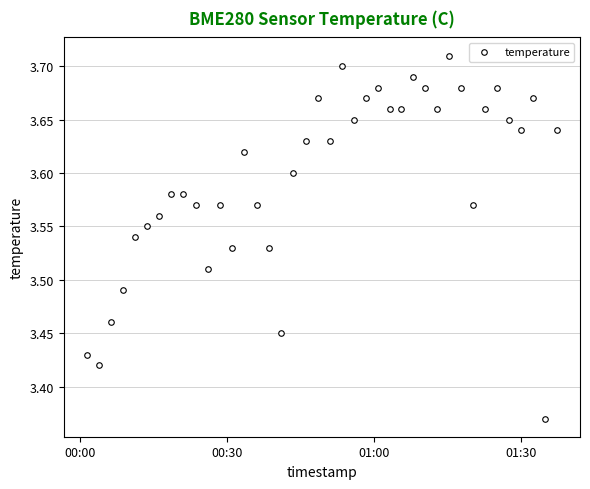

Count the values in the range 3 to 4.

40